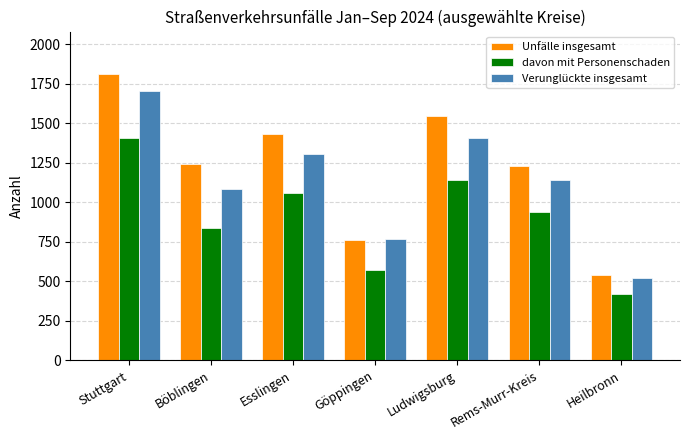

Reading left to right, list all the values displayed in this chart.

Unfälle insgesamt: 1810	1244	1433	759	1544	1230	540
davon mit Personenschaden: 1407	838	1058	574	1144	937	422
Verunglückte insgesamt: 1702	1086	1308	765	1409	1144	518